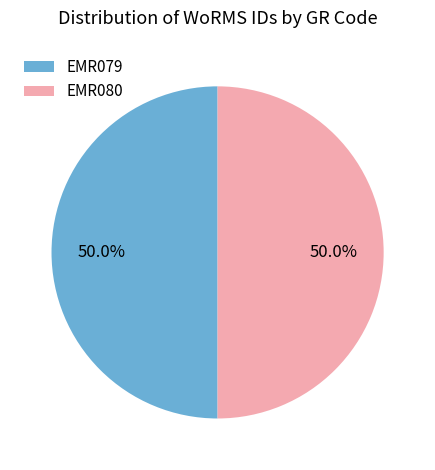

What is the ratio of the value at EMR079 to the value at EMR080?

1.0